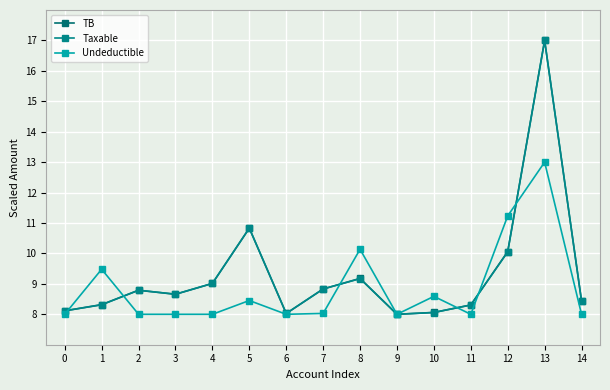

Rank the series by their maximum value, from lowest to highest.

Undeductible, TB, Taxable